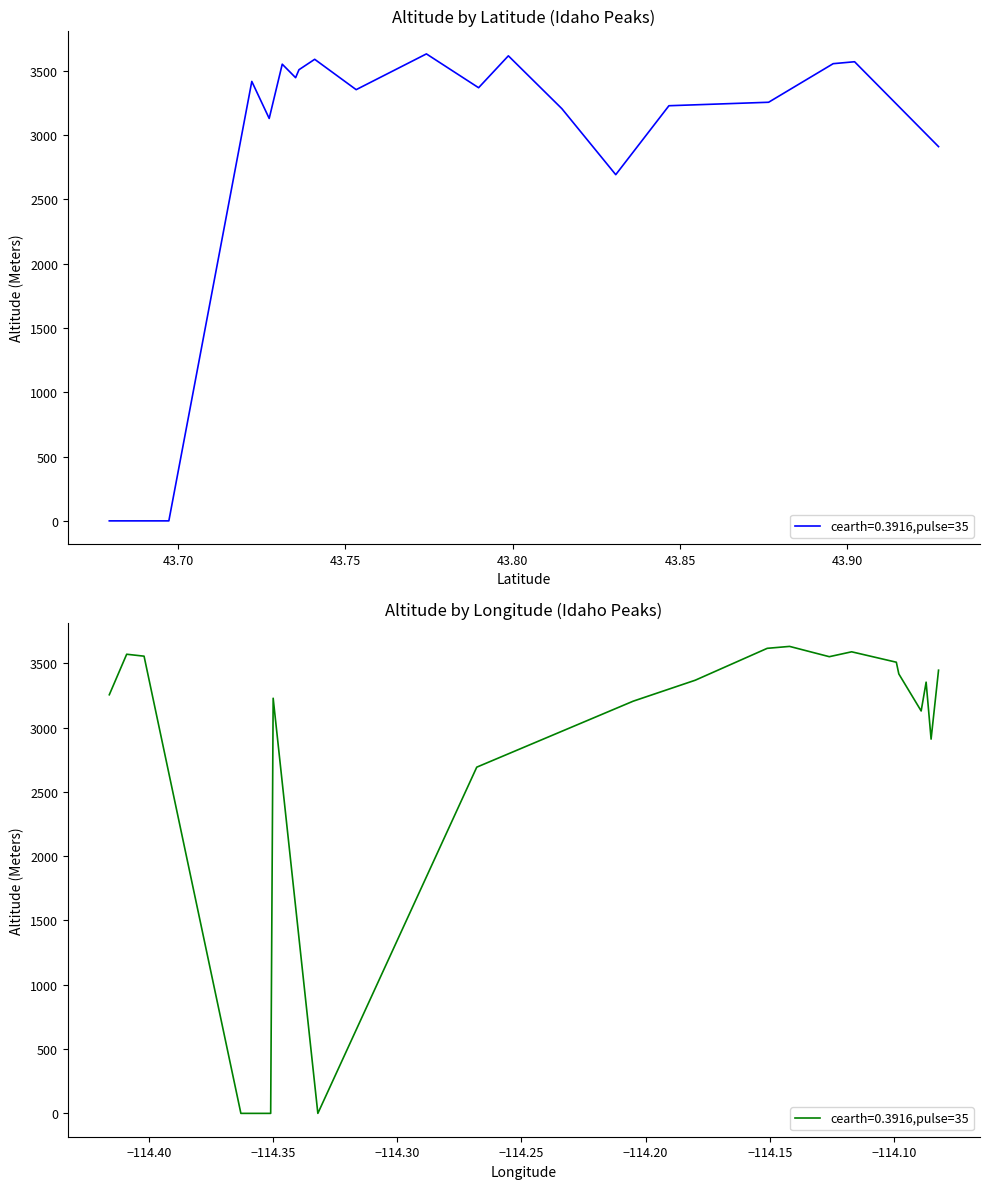

What is the approximate value at Cobb Peak, to the nearest 50?

3550